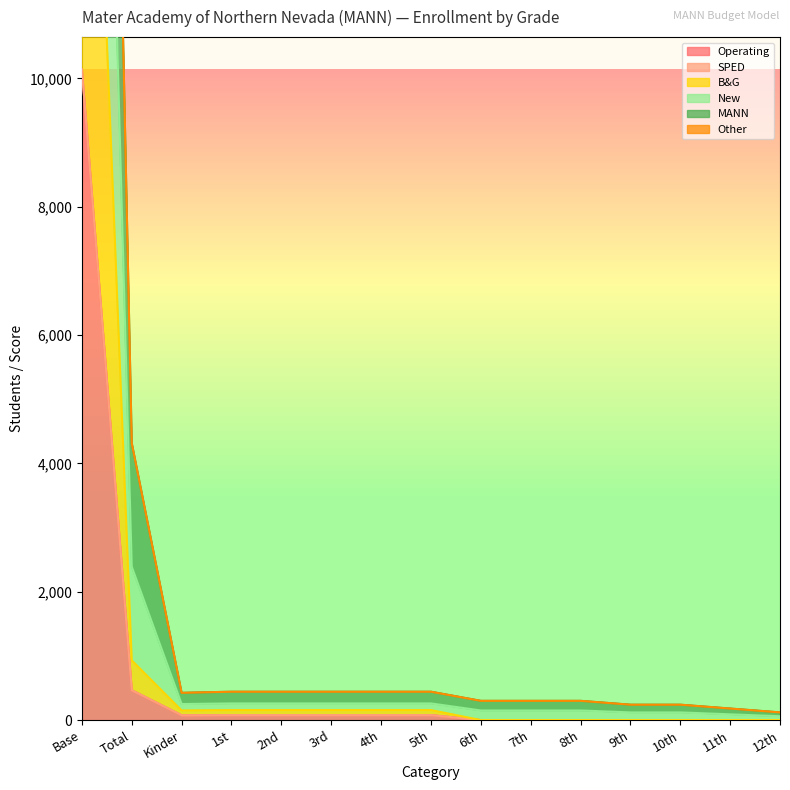

At which label is Operating closest to 5068?

Total